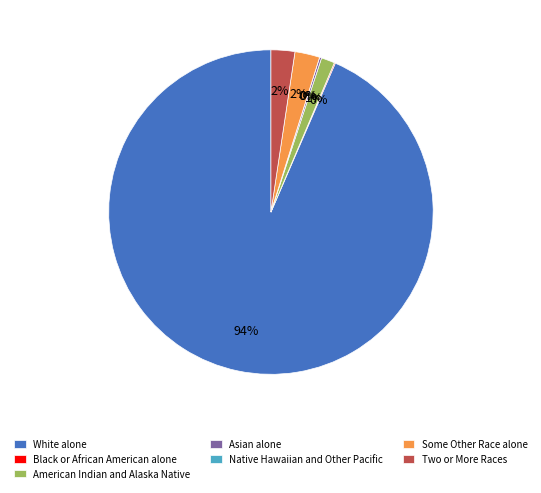

The Asian alone slice represents 0% of the pie. True or false?

True